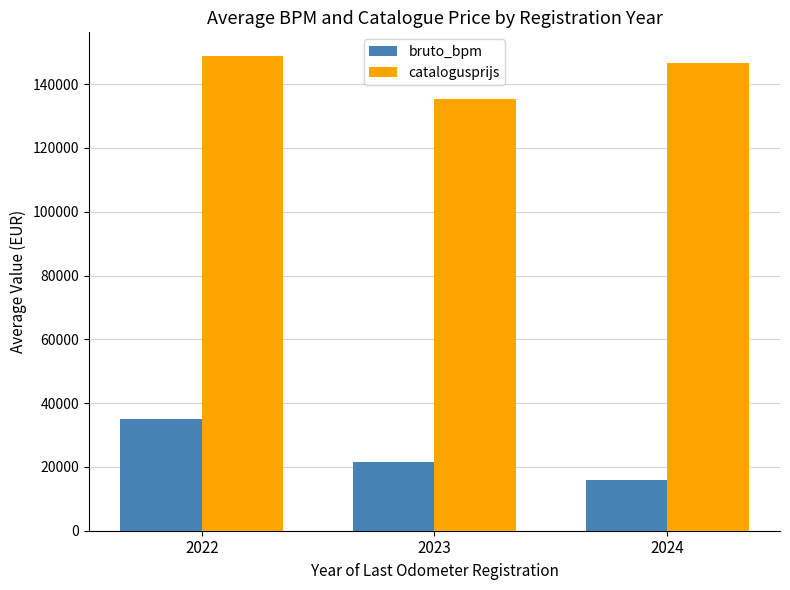

What is the value of the bruto_bpm bar at the 1st from the left?

35063.8